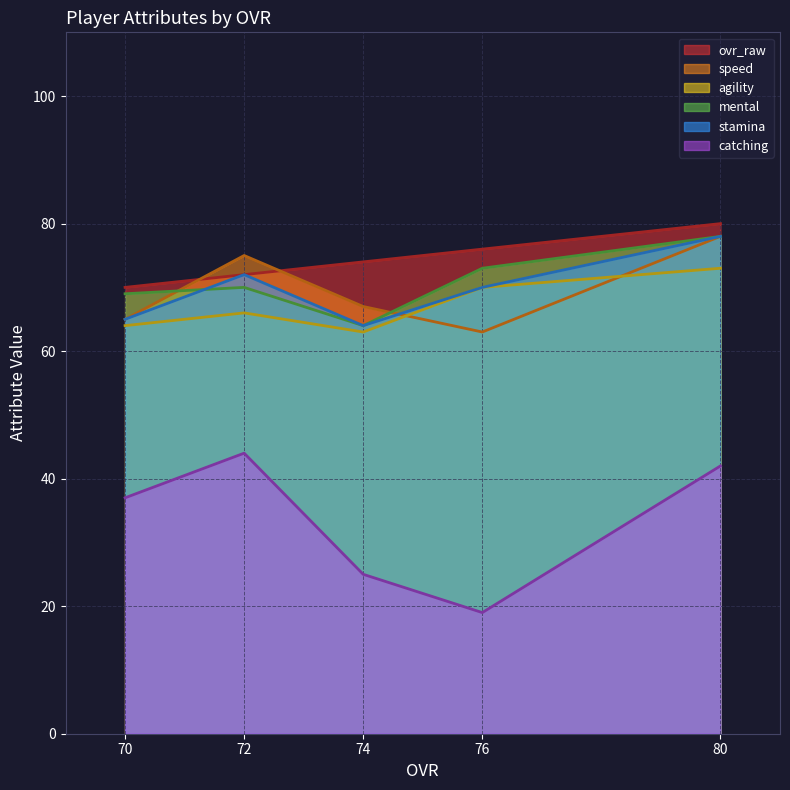

At which category is the sum across all series the highest?

80